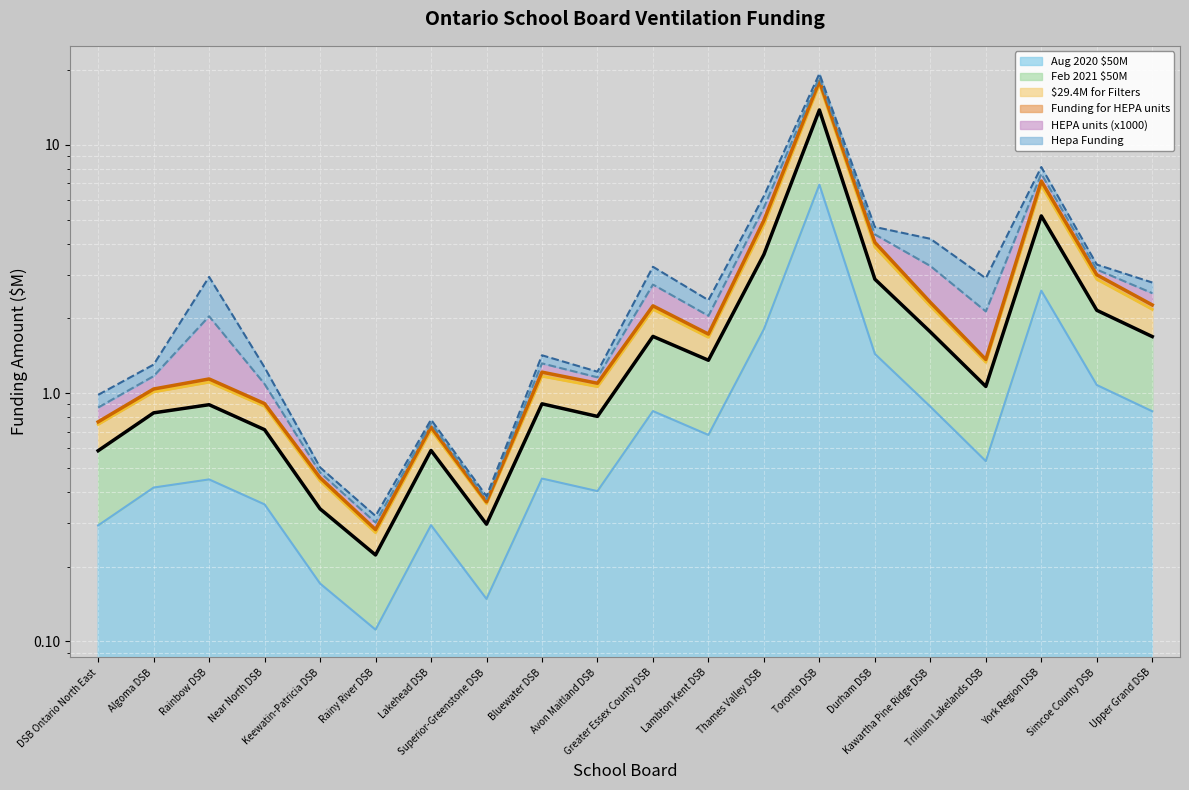

The value of Feb 2021 $50M at Avon Maitland DSB is 1.2. True or false?

False